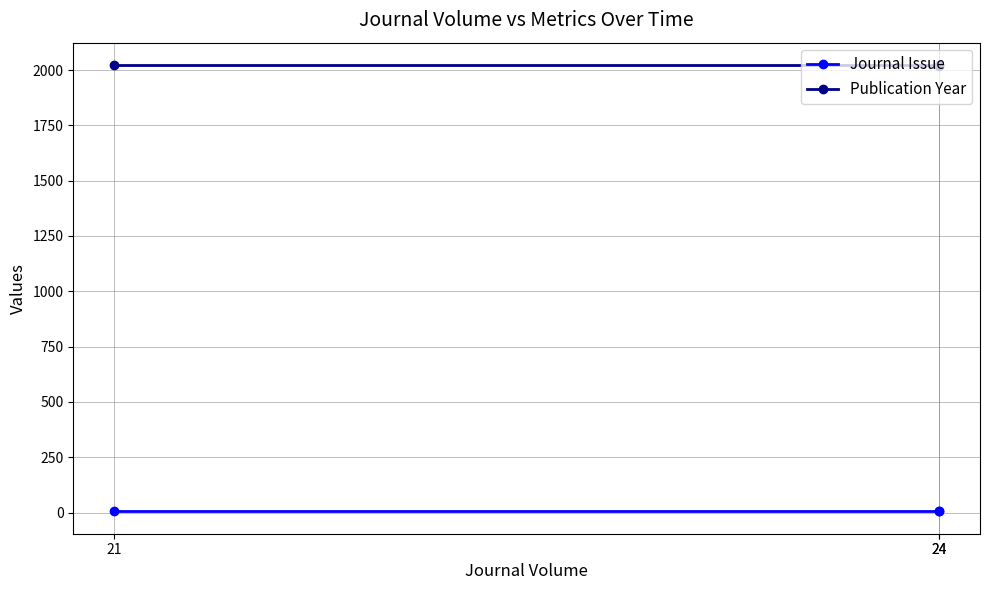

How many distinct data groups are displayed?

2